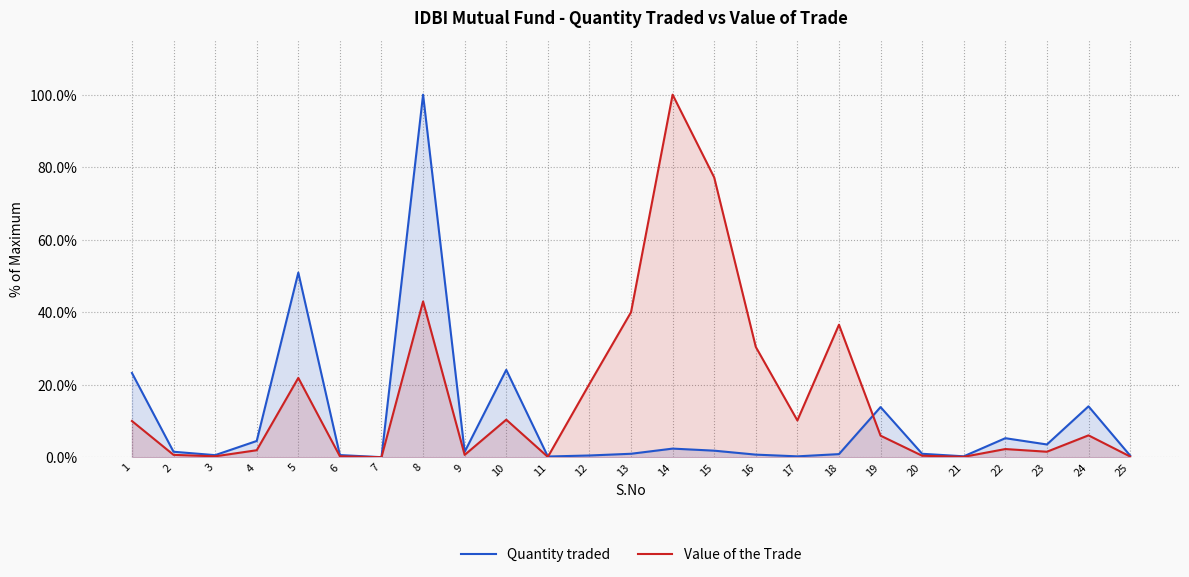

Is it true that Value of the Trade equals 0.6 at 2?

True